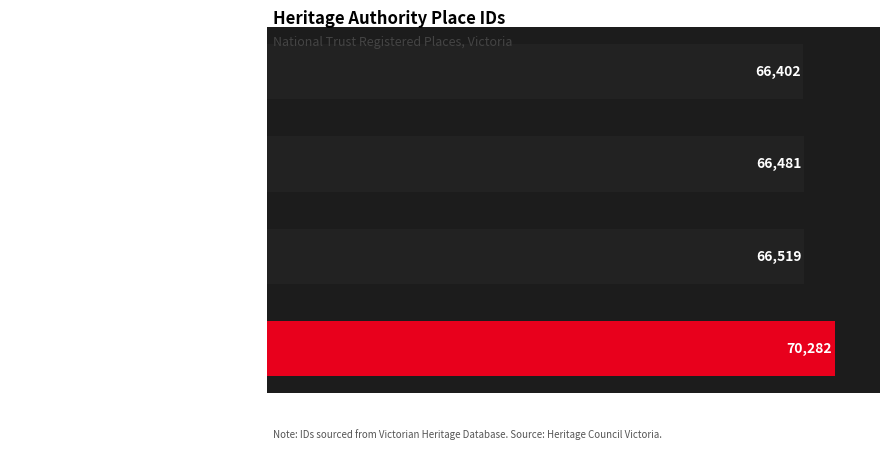

What is the label of the 2nd bar from the top?

Hitching Post